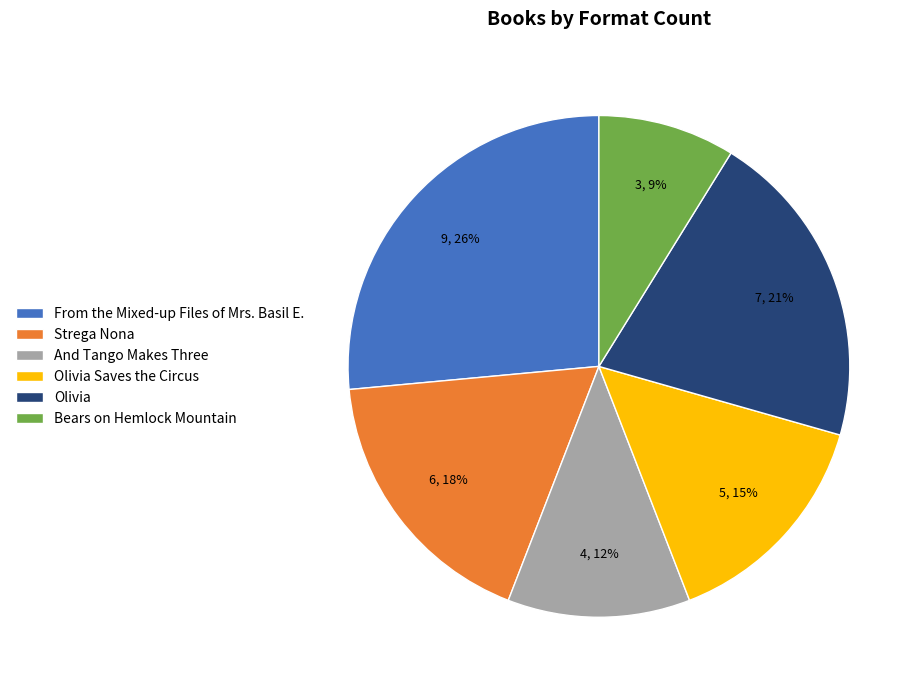

Does any single category account for the majority?

No